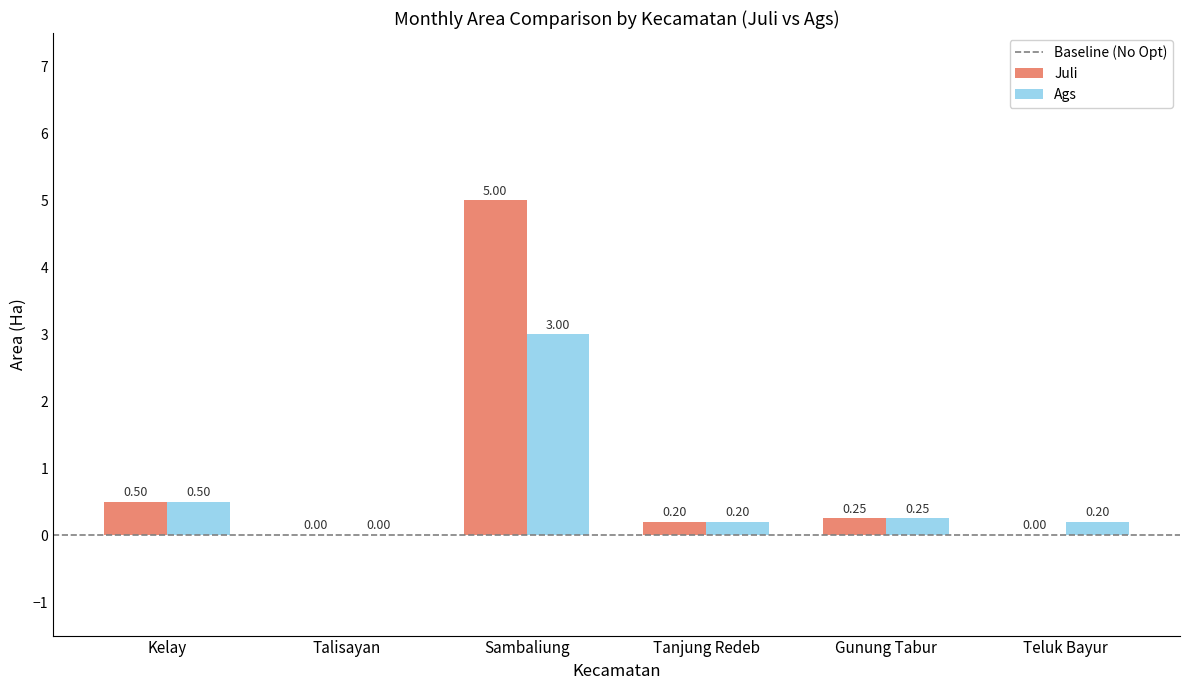

Where is Ags nearest to the value 1?

Kelay